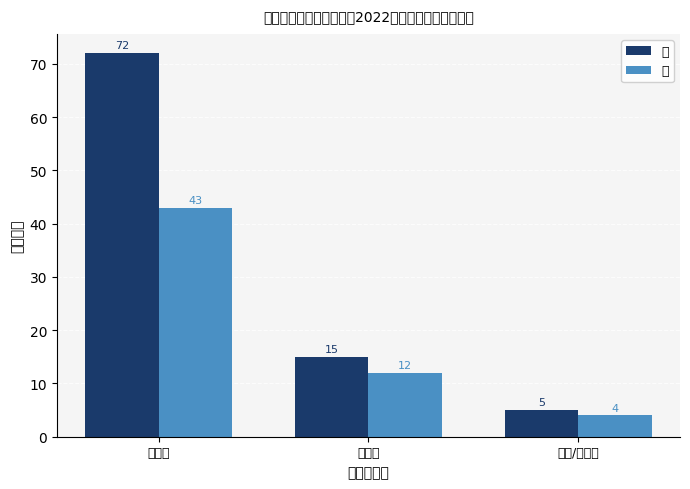

Reading left to right, transcribe all the data shown in this chart.

女: 72	15	5
男: 43	12	4